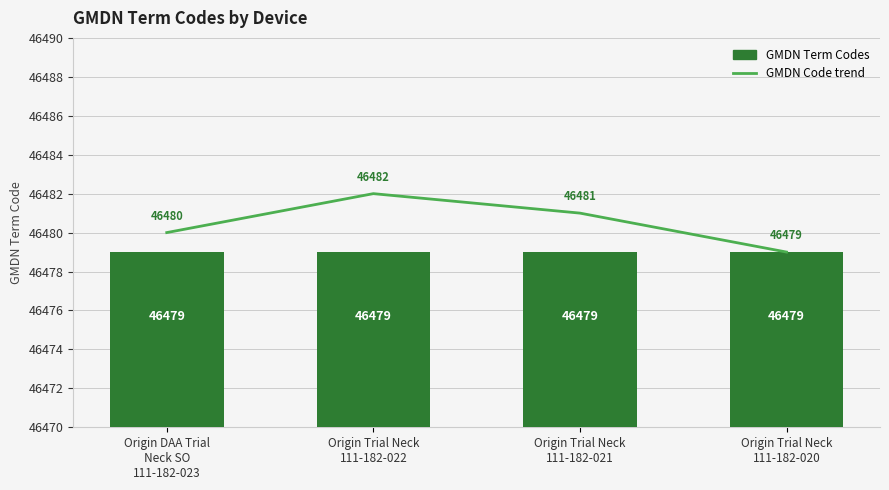

The GMDN Code trend series shows 46481 at Origin Trial Neck
111-182-021. True or false?

True